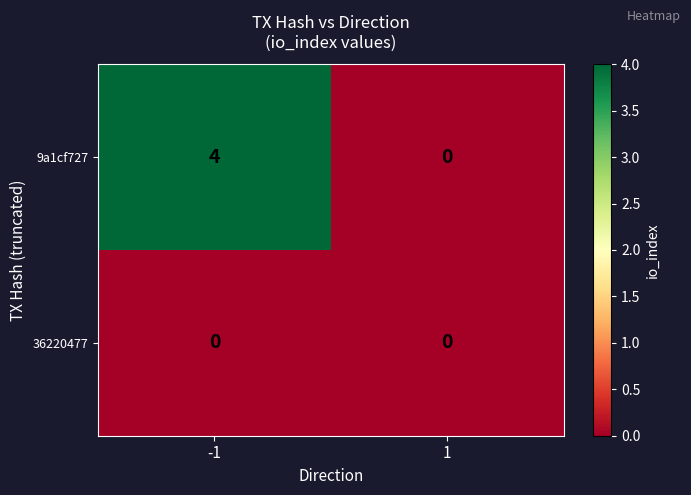

True or false: 9a1cf727 has a value of 2 at 1.

False